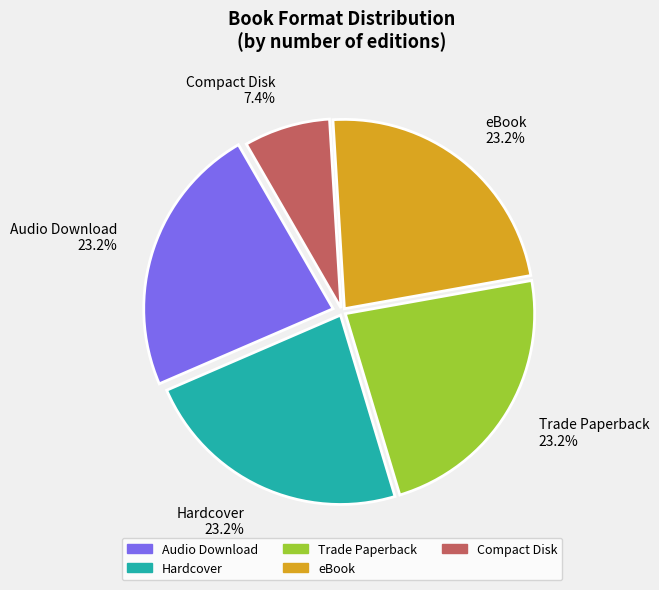

To the nearest percent, what is the average slice percentage?

20%